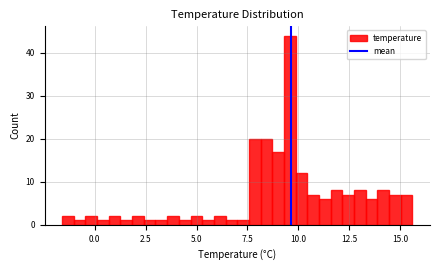

Around what value on the x-axis is the tallest bar? Give the approximate position of its centre, as read against the axis.

9.5